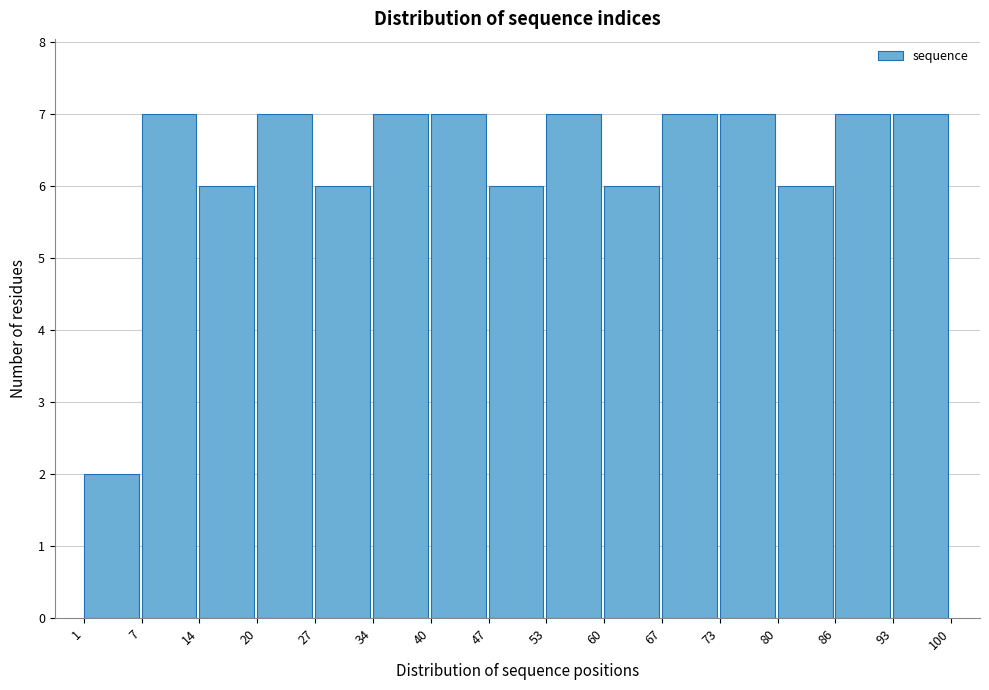

Reading left to right, transcribe this chart: for each bar, give the range it covers on the x-axis and its height. The values are not printed on the chart, so give them approximately, as read against the axis.

1 to 7: 2
7 to 14: 7
14 to 20: 6
20 to 27: 7
27 to 34: 6
34 to 40: 7
40 to 47: 7
47 to 53: 6
53 to 60: 7
60 to 67: 6
67 to 73: 7
73 to 80: 7
80 to 86: 6
86 to 93: 7
93 to 100: 7